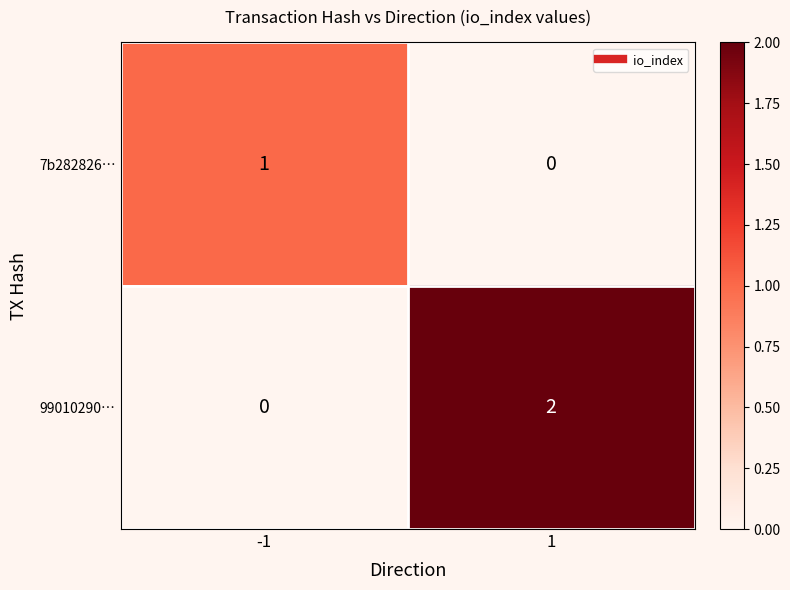

Reading left to right, list all the values displayed in this chart.

7b282826…: -1=1	1=0
99010290…: -1=0	1=2